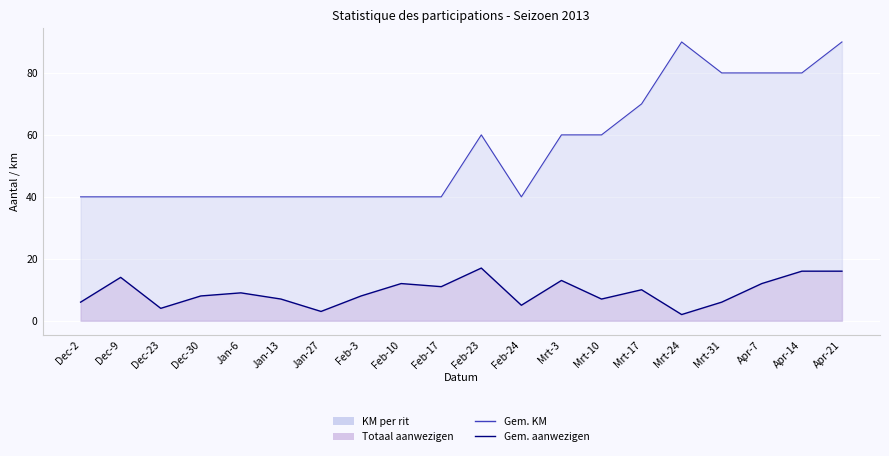

List the labels in order of Gemiddelde KM value, smallest first.

Dec-2, Dec-9, Dec-23, Dec-30, Jan-6, Jan-13, Jan-27, Feb-3, Feb-10, Feb-17, Feb-24, Feb-23, Mrt-3, Mrt-10, Mrt-17, Mrt-31, Apr-7, Apr-14, Mrt-24, Apr-21